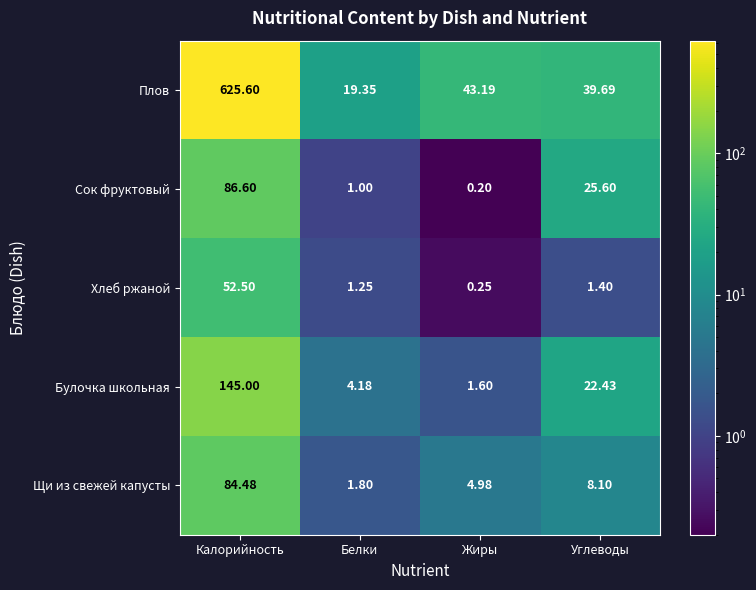

At which label does Булочка школьная reach its minimum?

Жиры